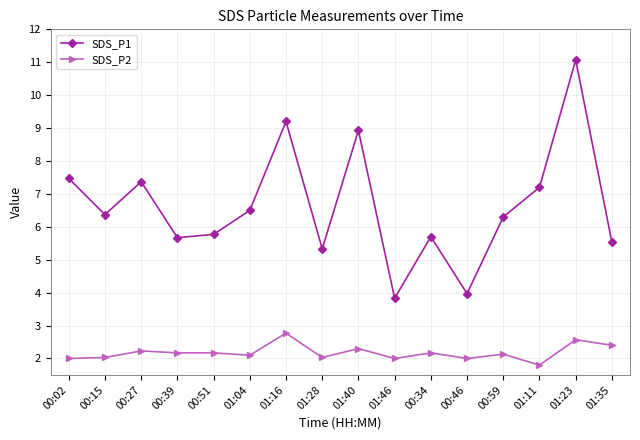

Count the number of categories in the chart.

16